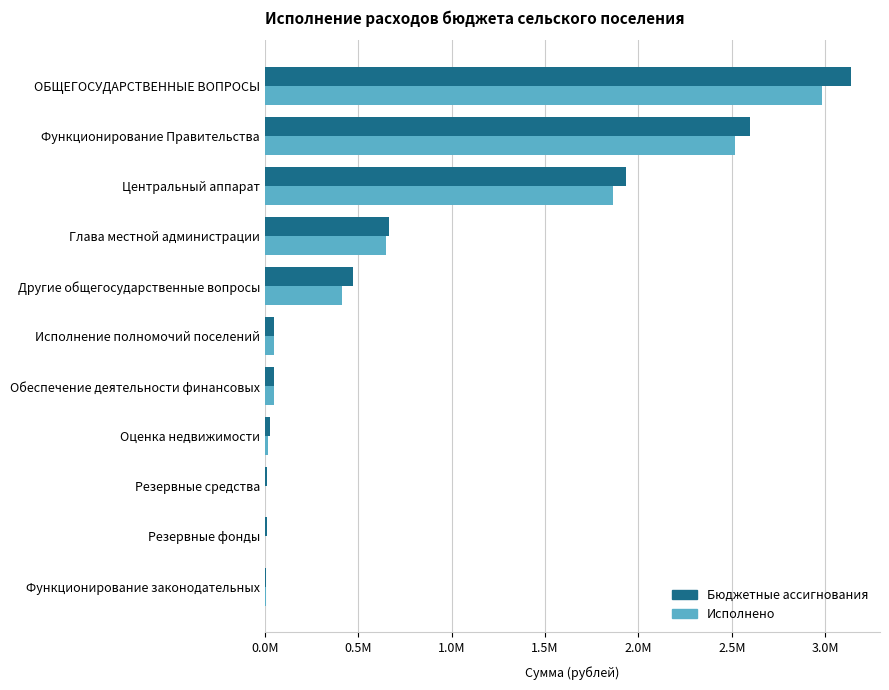

What are all the series names shown in the legend?

Бюджетные ассигнования, Исполнено